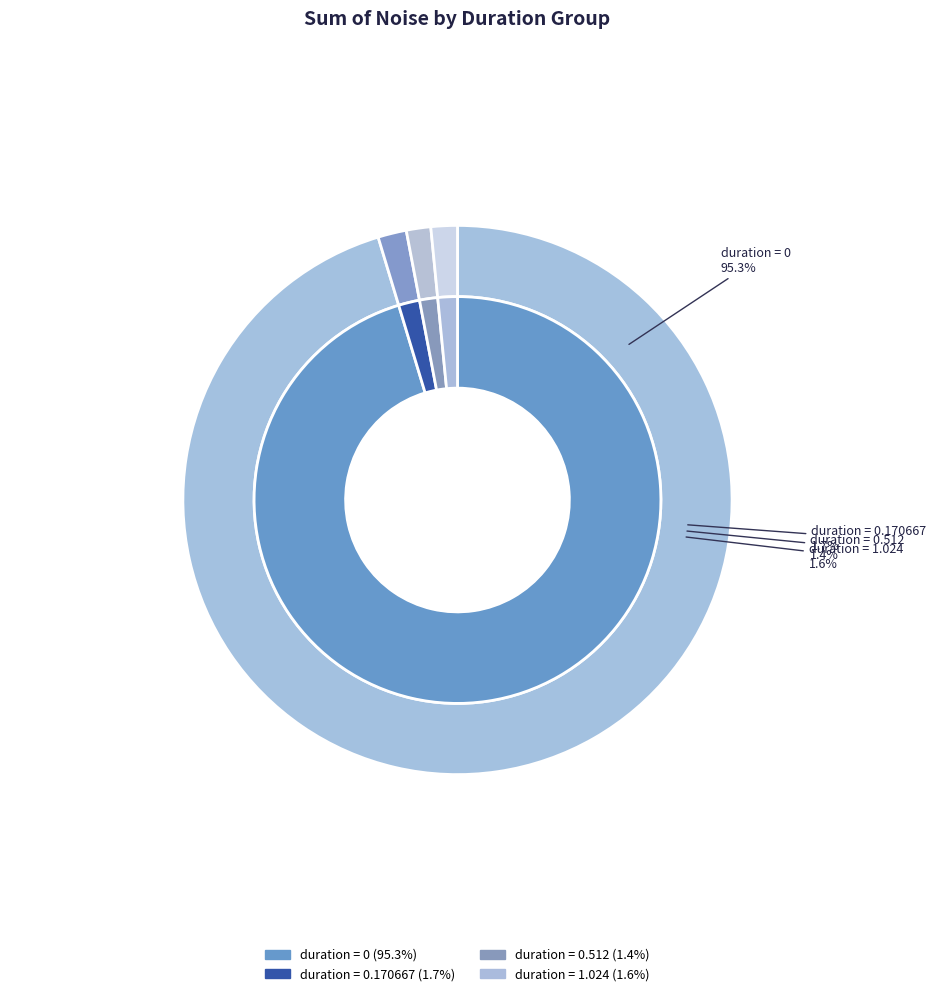

To the nearest percent, what percentage of the pie is duration_0?

95%